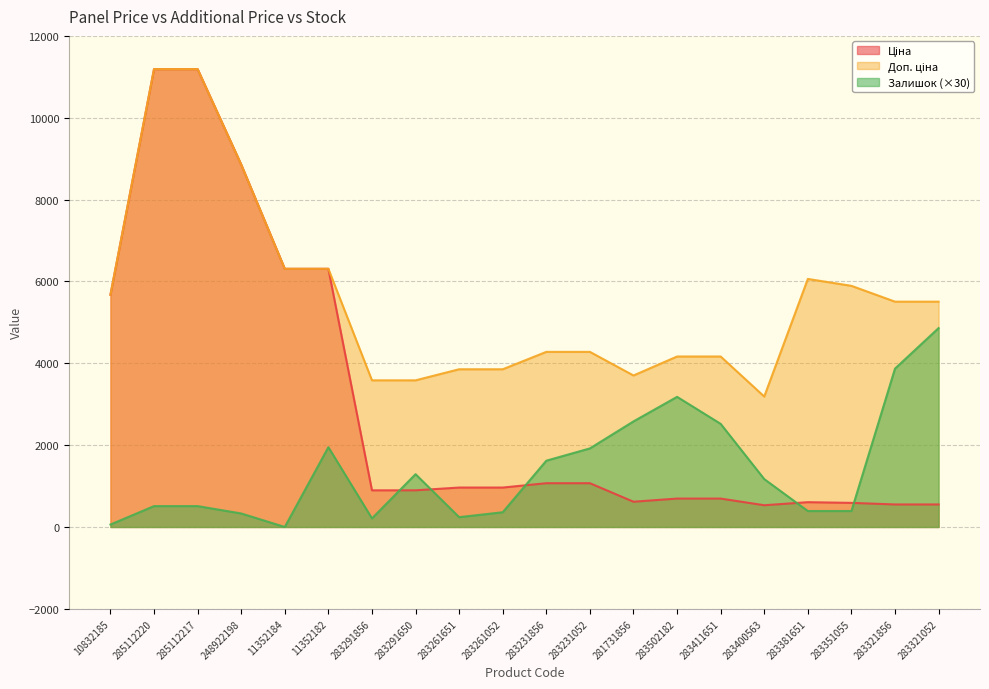

How many distinct data groups are displayed?

3